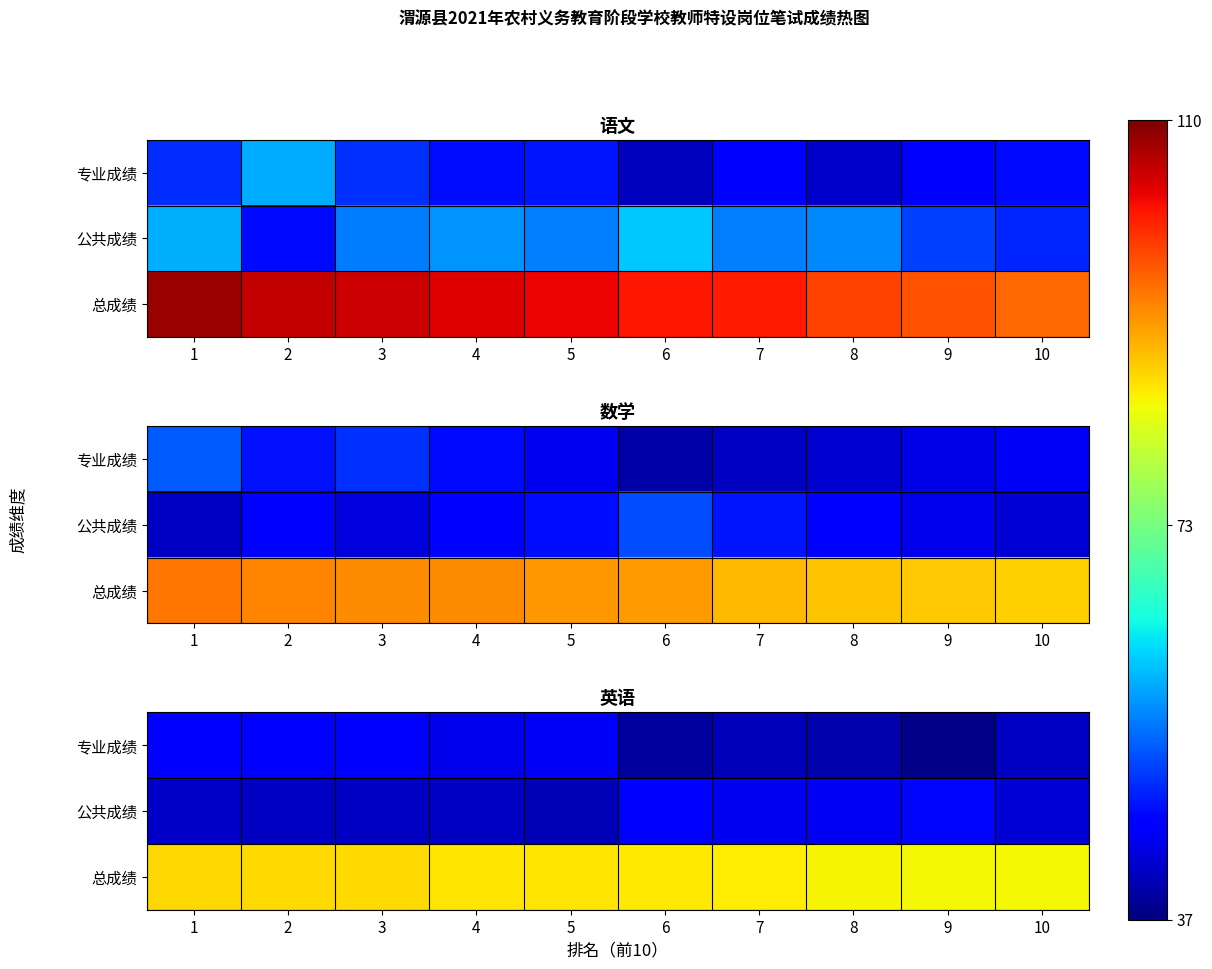

What is the approximate value of 专业成绩 at 7?

40.8